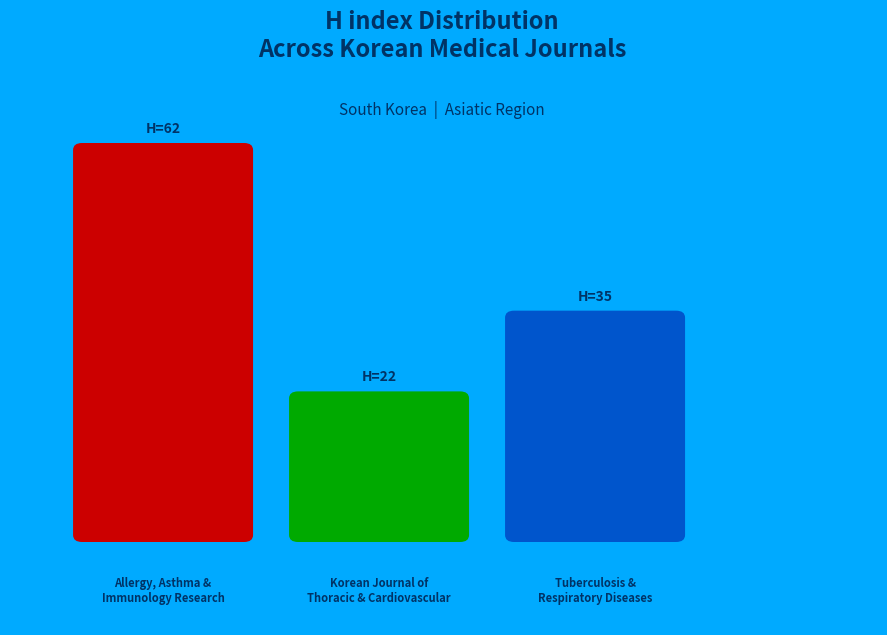

Which has a higher value, Allergy, Asthma and Immunology Research or Tuberculosis and Respiratory Diseases?

Allergy, Asthma and Immunology Research